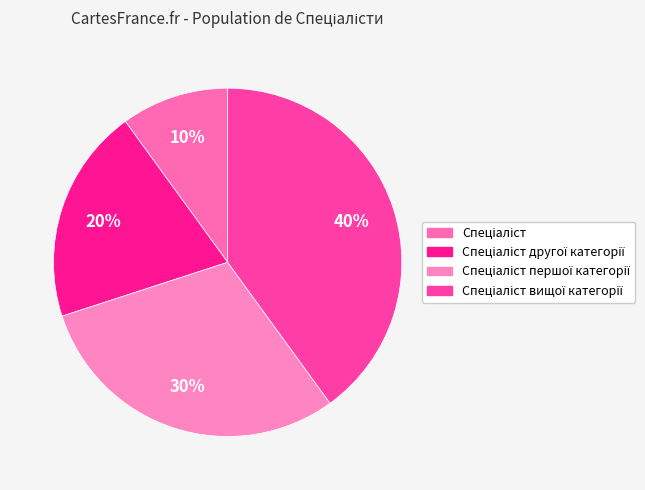

Is the sum of Спеціаліст вищої категорії and Спеціаліст першої категорії greater than half?

Yes